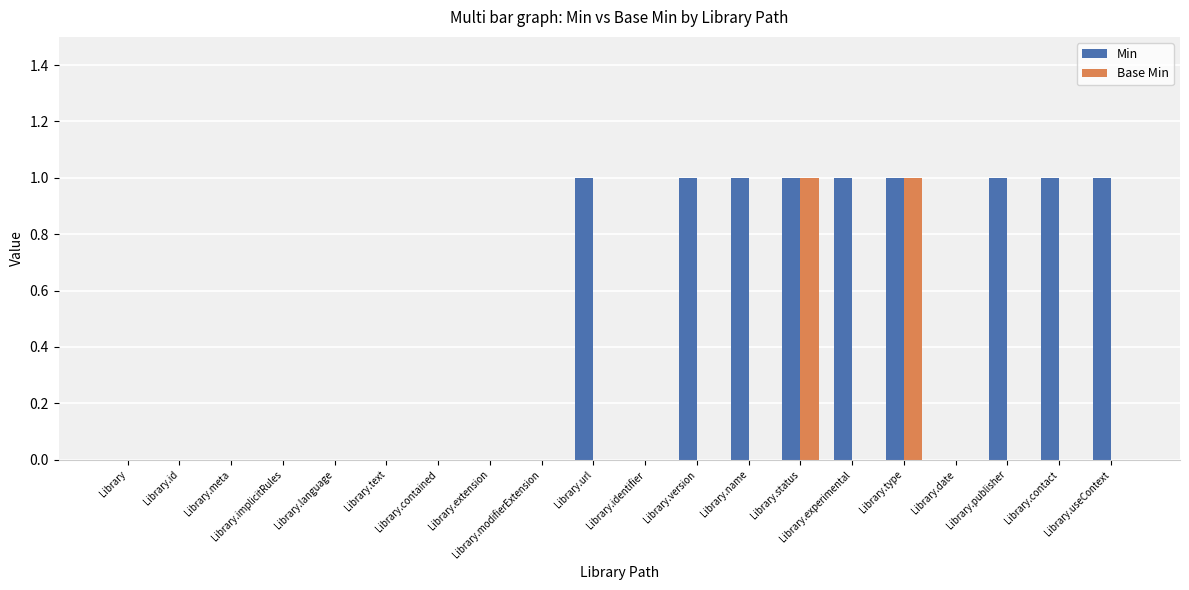

What is the total value across all series at Library.status?

2